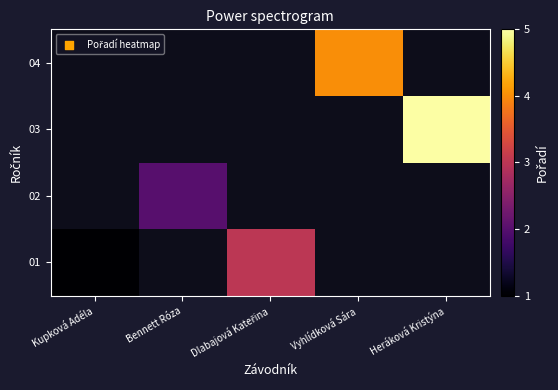

Is the value of 01 at Dlabajová Kateřina greater than the value of 03 at Heráková Kristýna?

No